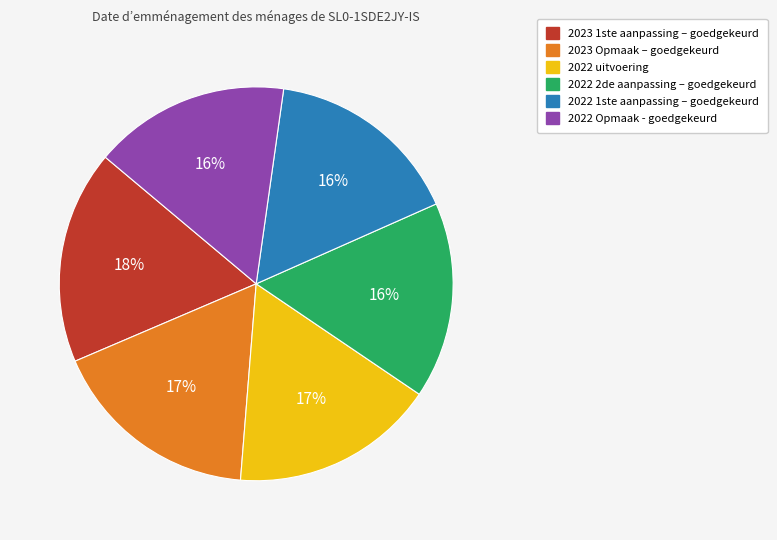

To the nearest percent, what is the difference between the 2022 2de aanpassing – goedgekeurd and 2023 Opmaak – goedgekeurd slice percentages?

1%